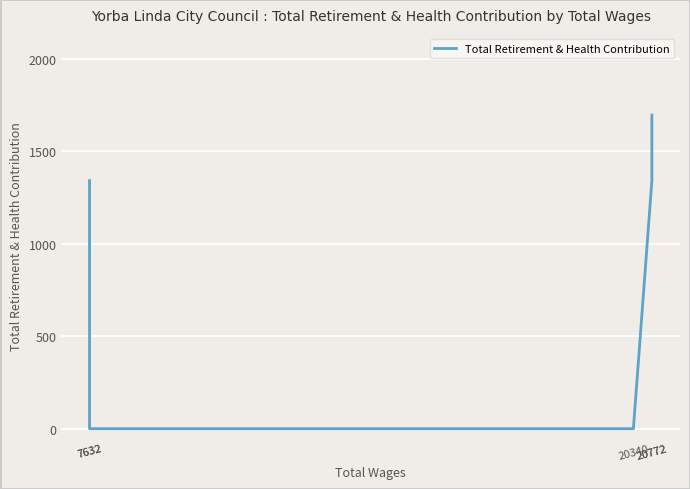

Count the values in the range 0 to 1342.

4